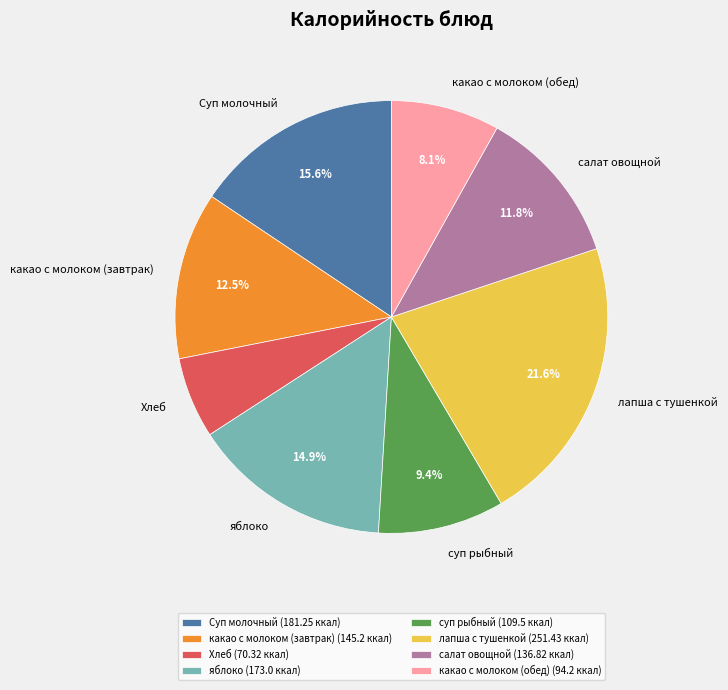

Does any single category account for the majority?

No